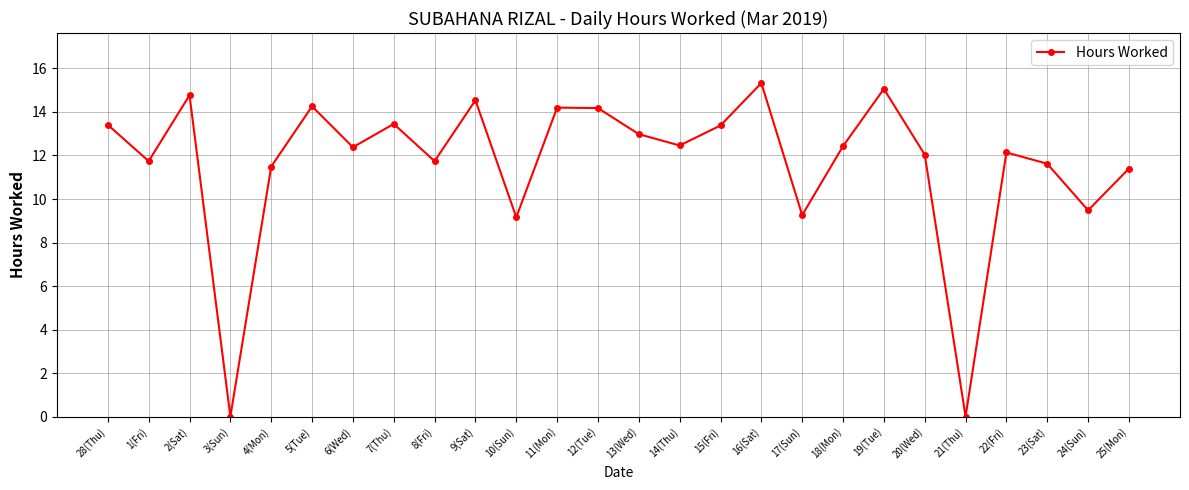

The chart shows a value of 6.7 at 18(Mon). True or false?

False